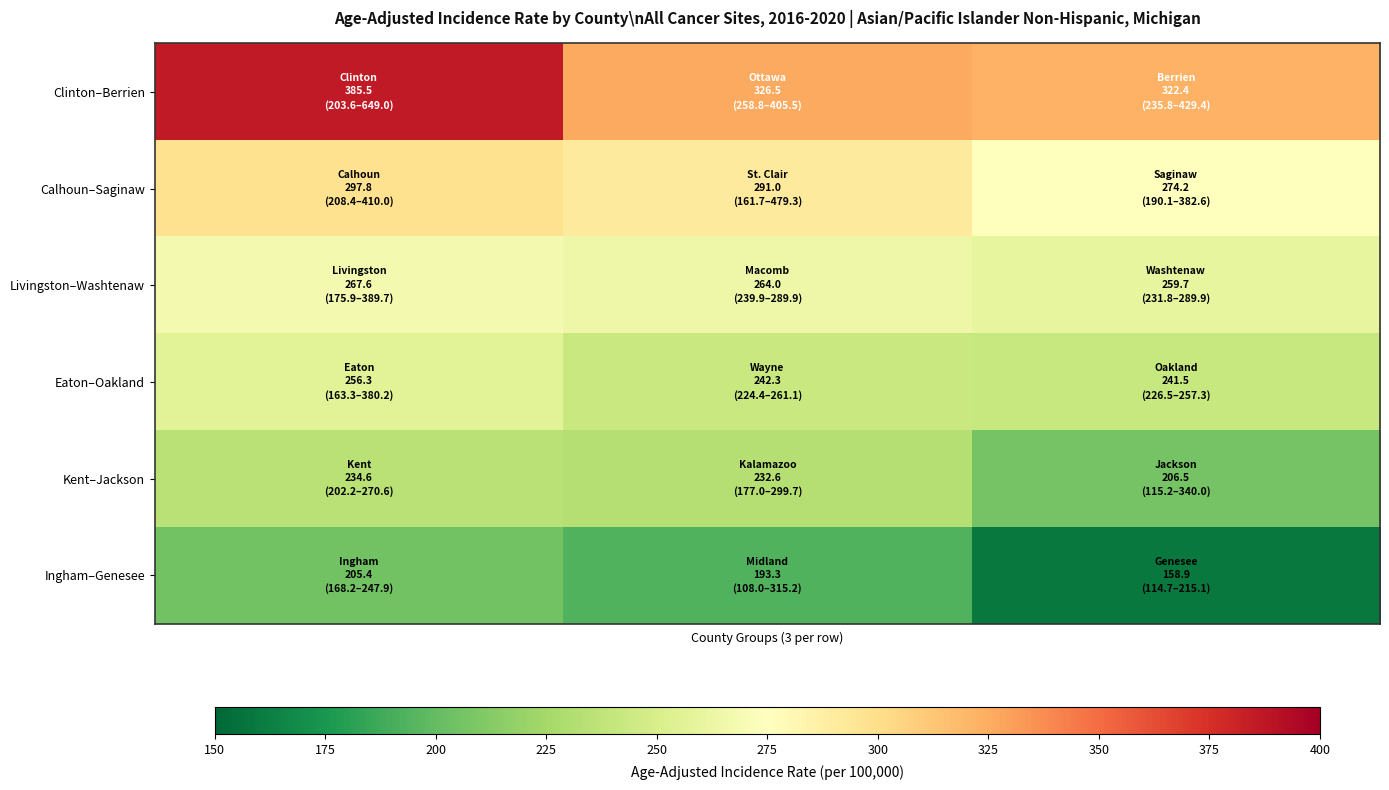

Which series has the largest range (max minus min)?

Clinton–Berrien